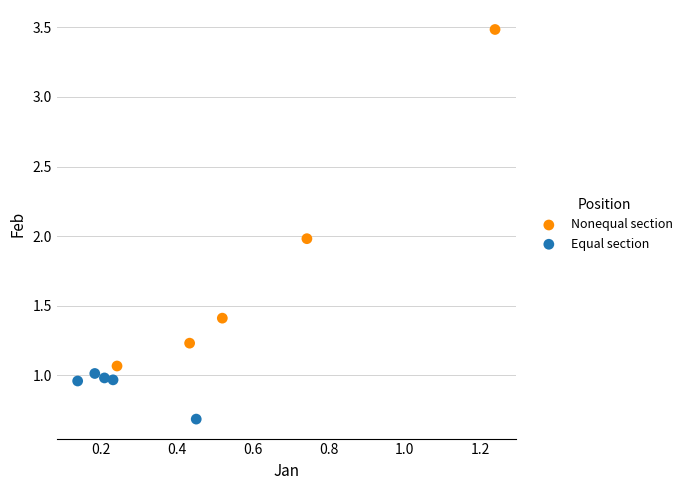

Which series reaches the minimum Y coordinate?

Equal section